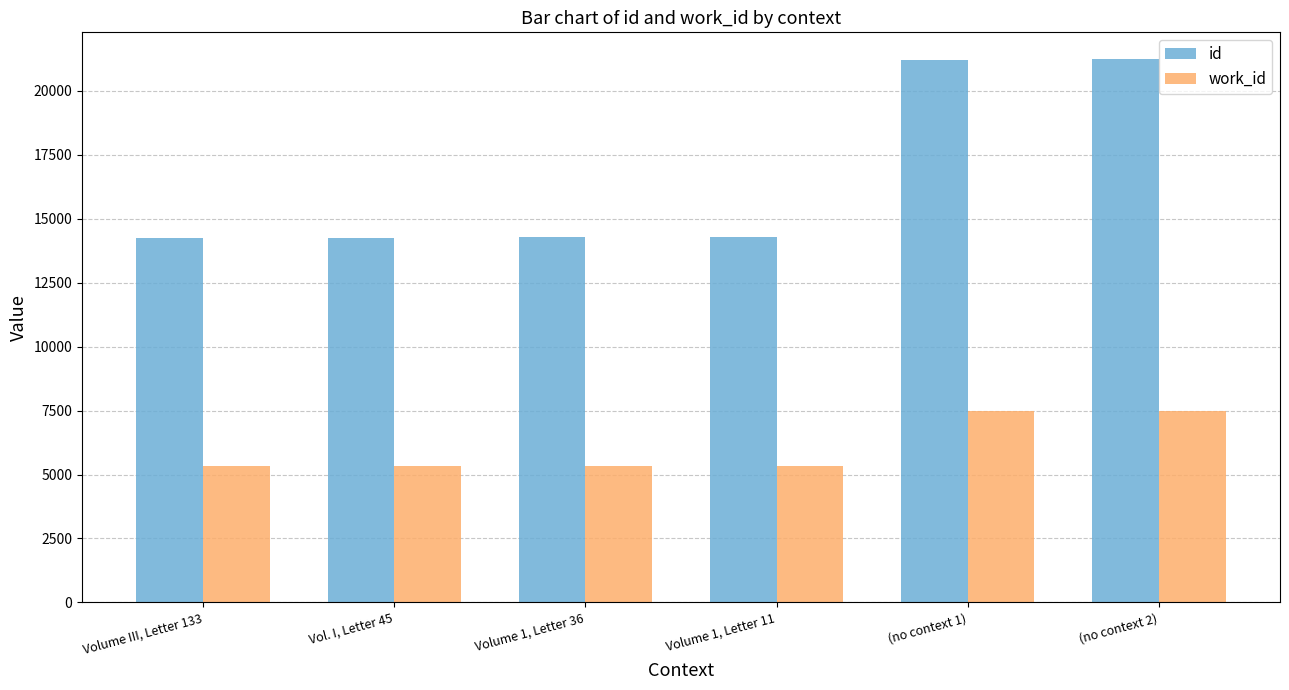

What is the minimum value for id?

14266